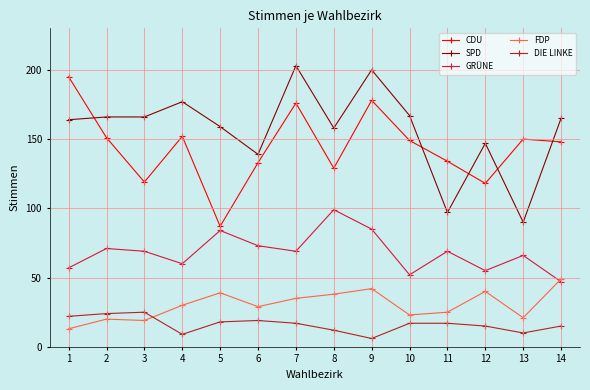

What is the sum of the CDU values at 10 and 9?

327